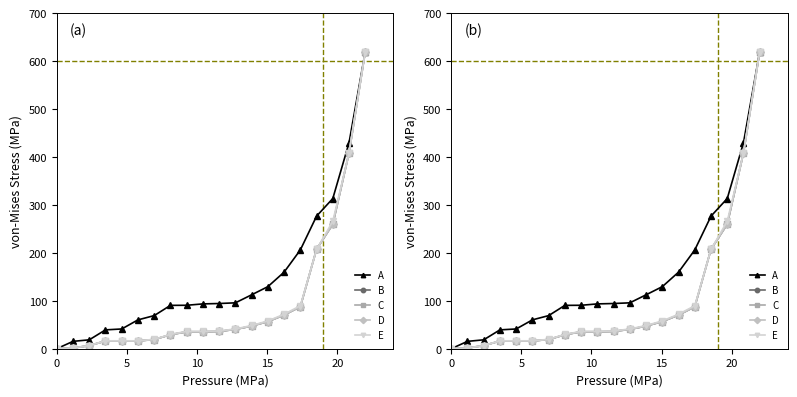

Reading left to right, list all the values displayed in this chart.

R/Kg: 0.0	15.4	18.6	39.4	41.2	60.2	69.1	90.5	90.6	93.5	94.3	95.8	112.5	129.5	159.8	206.1	276.6	313.4	429.9	620.0
Sub-Total: 0.0	1.5	6.4	16.1	16.1	16.1	19.2	29.3	35.3	35.3	36.1	40.3	47.3	56.7	70.3	87.6	207.5	259.9	408.6	620.0
VAT: 0.0	1.5	6.4	16.1	16.1	16.1	19.2	29.2	35.3	35.3	36.1	40.3	47.3	56.7	70.3	87.6	207.5	259.9	408.6	620.0
Total: 0.0	1.5	6.4	16.1	16.1	16.1	19.2	29.3	35.3	35.3	36.1	40.3	47.3	56.7	70.3	87.6	207.5	259.9	408.6	620.0
MA ex Vat: 0.0	1.5	6.6	16.5	16.5	16.5	19.7	30.0	36.2	36.2	37.0	41.3	48.5	58.0	72.0	89.7	207.2	266.1	408.4	620.0